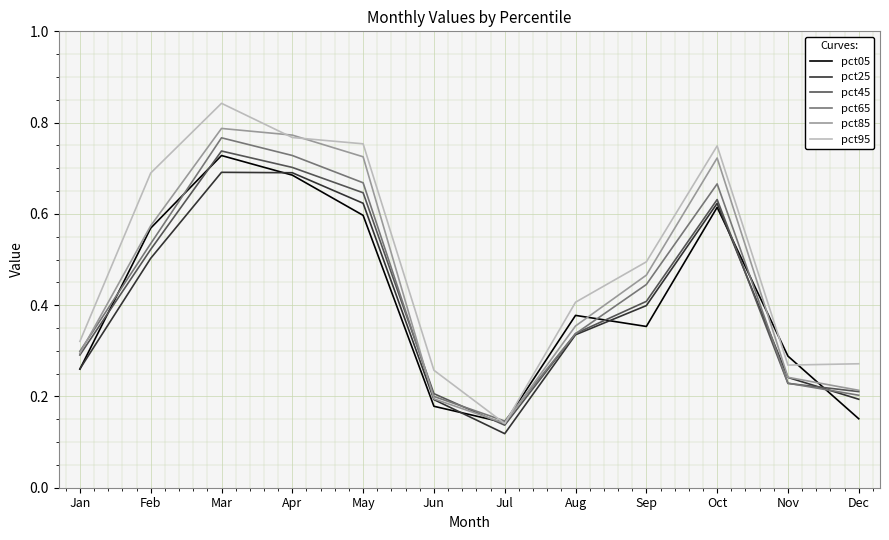

What are all the series names shown in the legend?

pct05, pct25, pct45, pct65, pct85, pct95